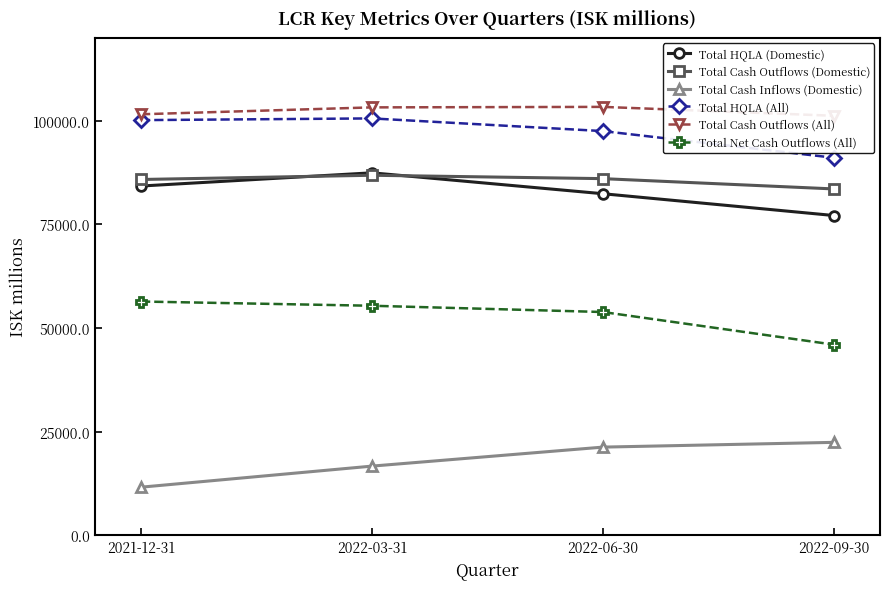

What is the value of the Total HQLA (All) point at the 4th from the left?

182157